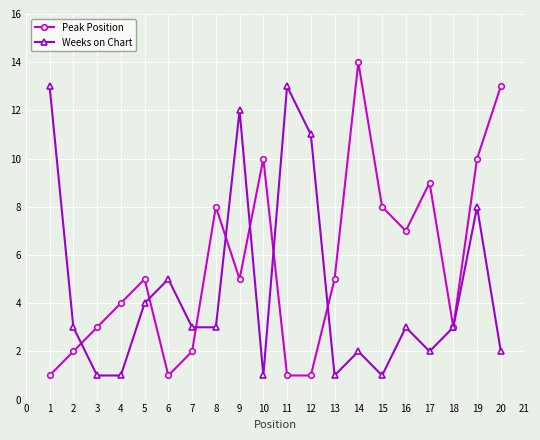

Between 15 and 20, which series saw the biggest shift?

Peak Position